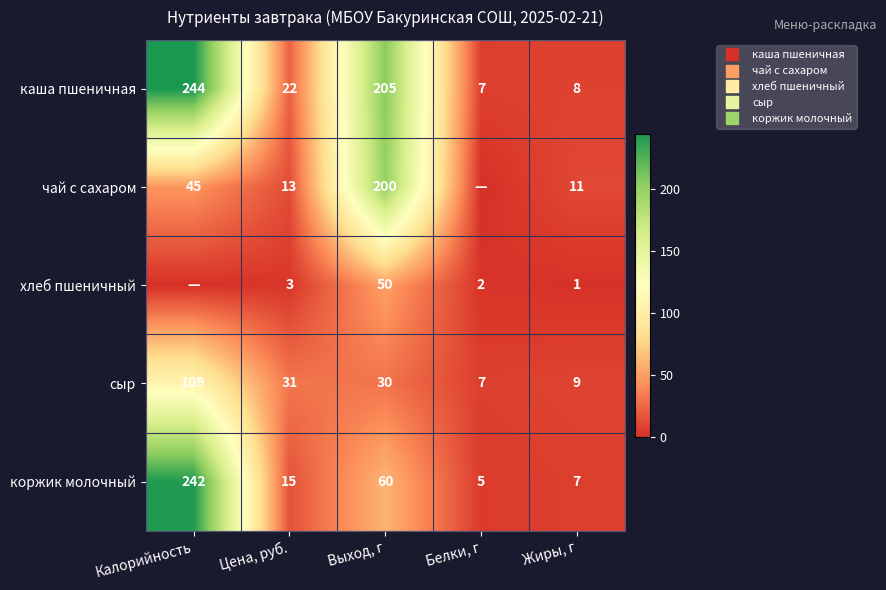

Where does the каша пшеничная series first go above 22?

Калорийность